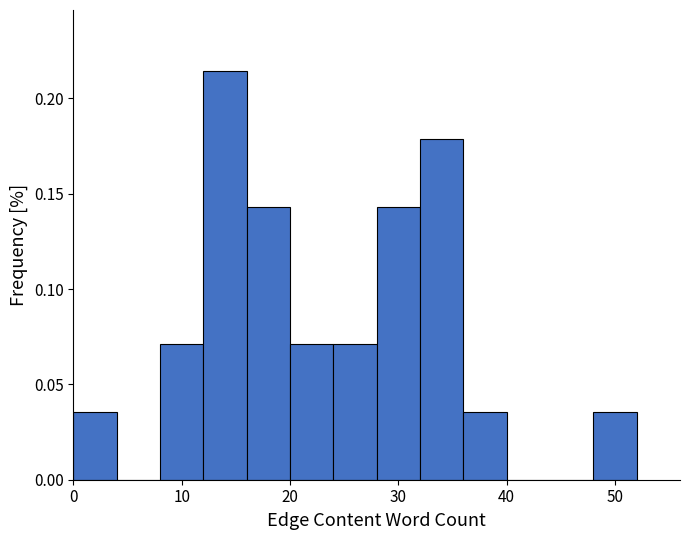

What is the height of the bar covering 16 to 20 on the x-axis? The values are not printed on the chart, so give them approximately, as read against the axis.

0.145